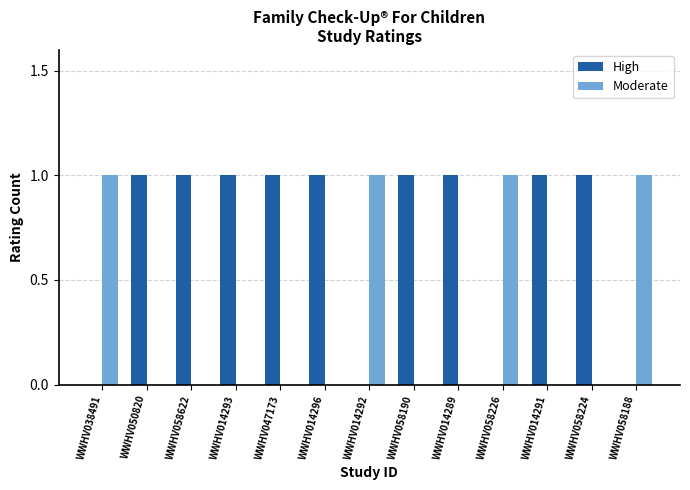

The Moderate series shows 0 at WWHV014289. True or false?

True